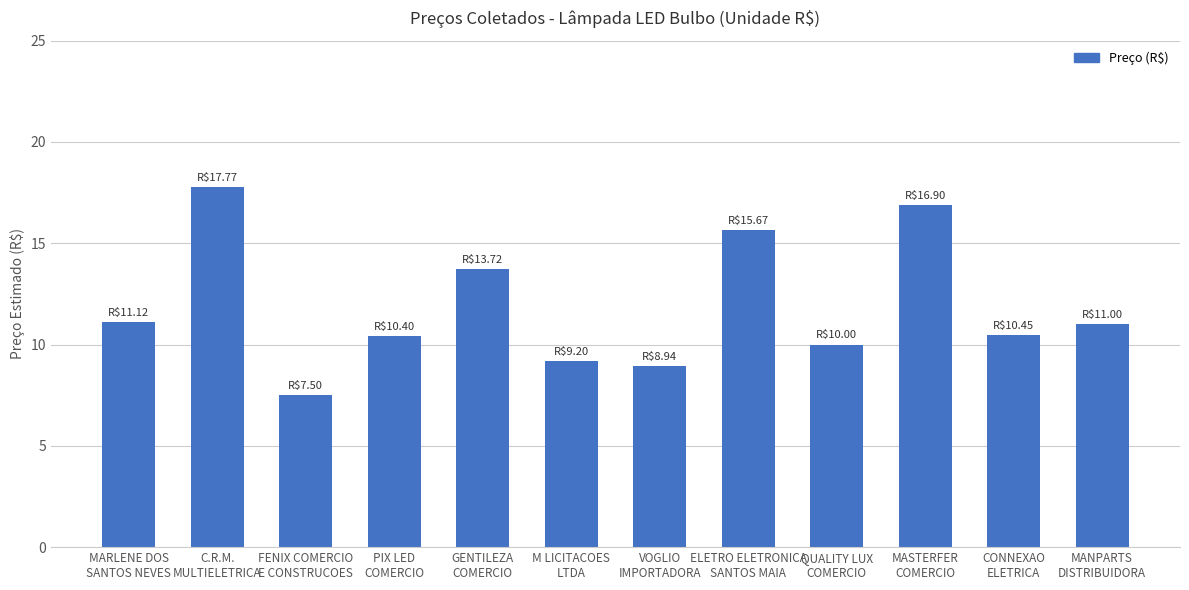

True or false: the data shows 13.7 at GENTILEZA
COMERCIO.

True